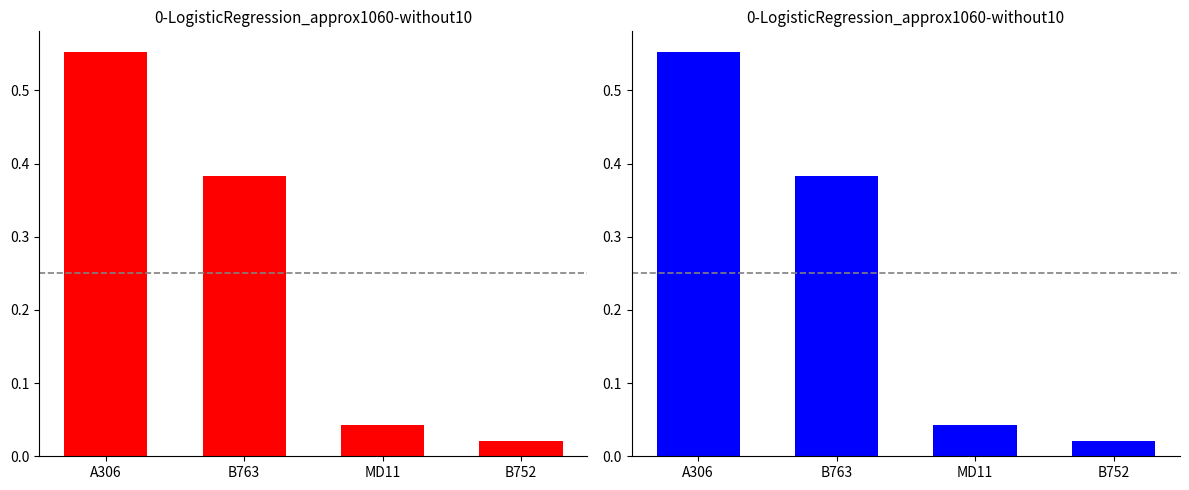

List the labels in order of value, smallest first.

B752, MD11, B763, A306